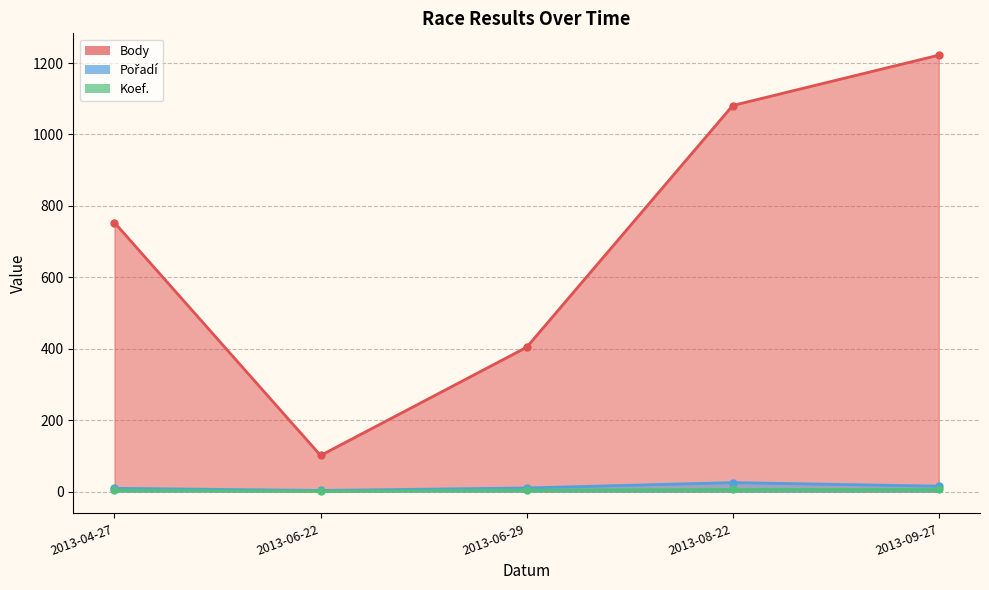

Read the Koef. value at 2013-08-22.

6